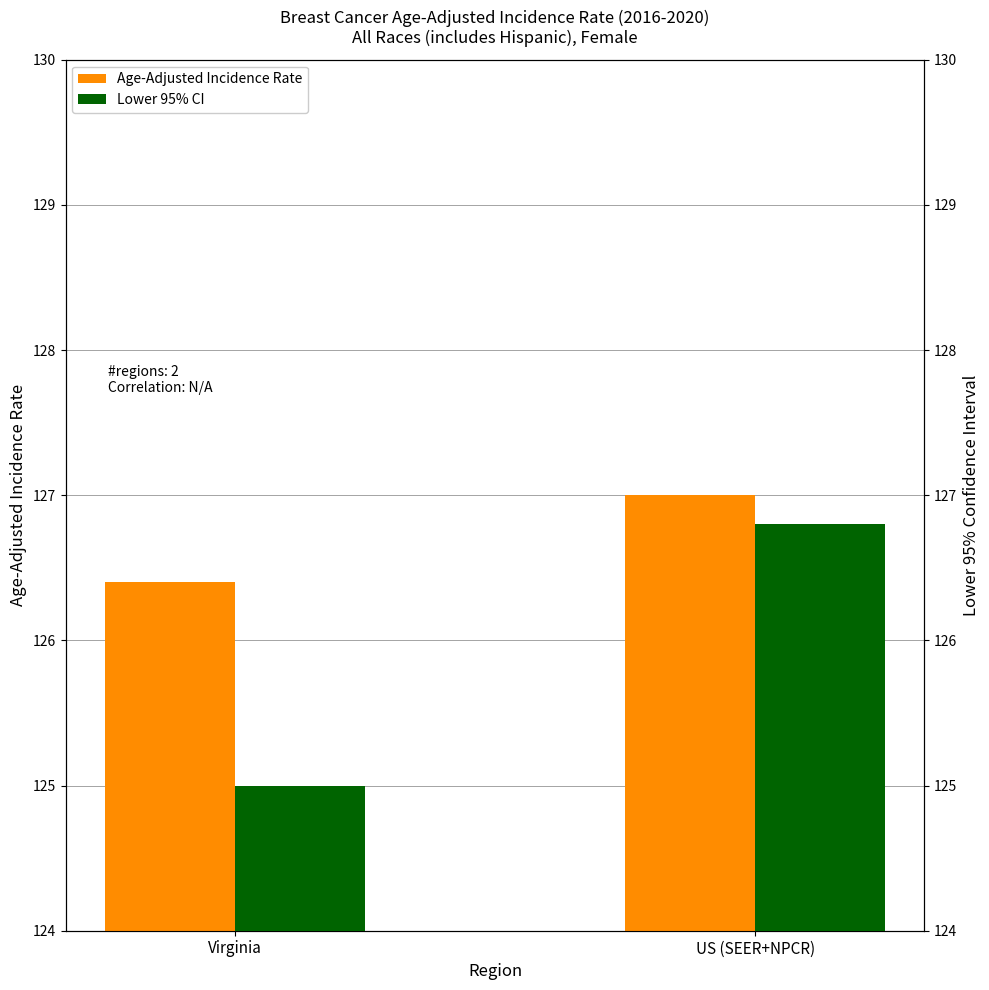

Rank the series by their average value, from lowest to highest.

Lower 95% CI, Age-Adjusted Incidence Rate